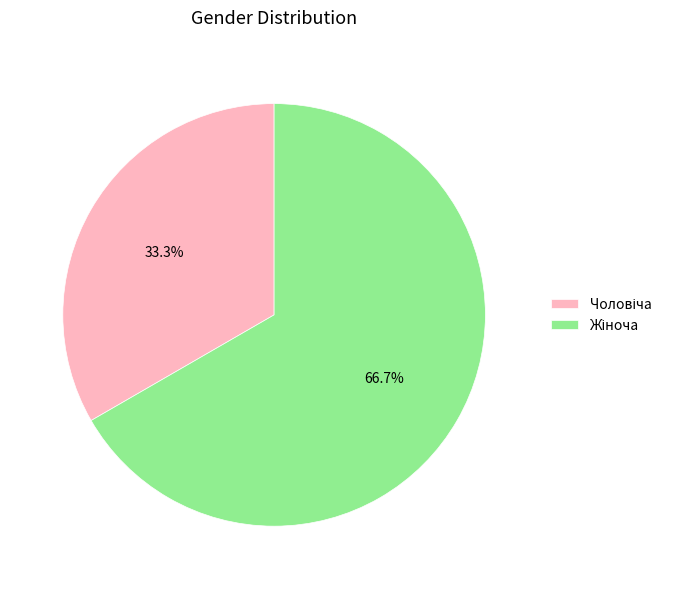

Is there a majority slice in this chart?

Yes